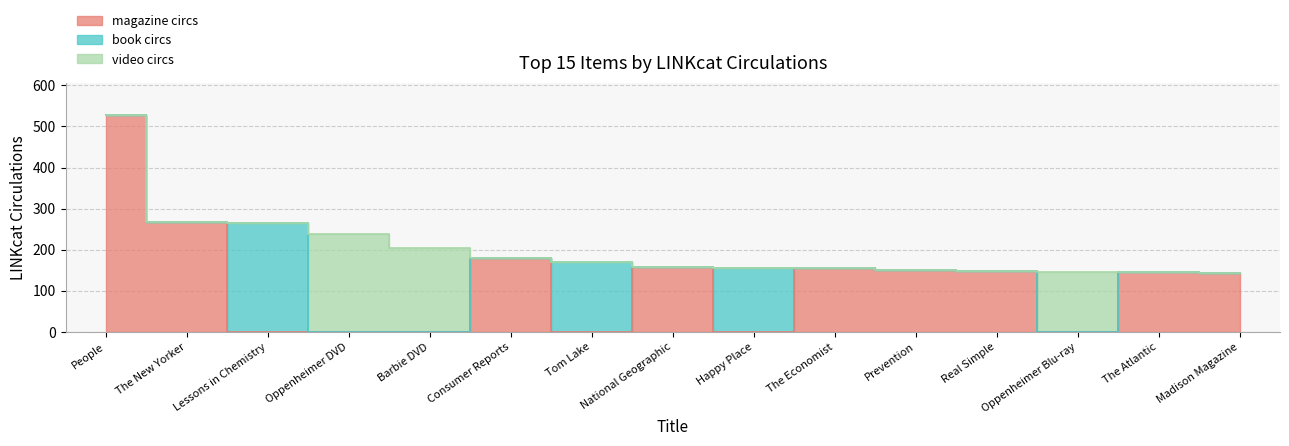

Reading right to left, extract all data points from this chart.

magazine circs: 144	145	0	149	151	155	0	157	0	179	0	0	0	268	527
book circs: 0	0	0	0	0	0	156	0	169	0	0	0	265	0	0
video circs: 0	0	145	0	0	0	0	0	0	0	204	239	0	0	0